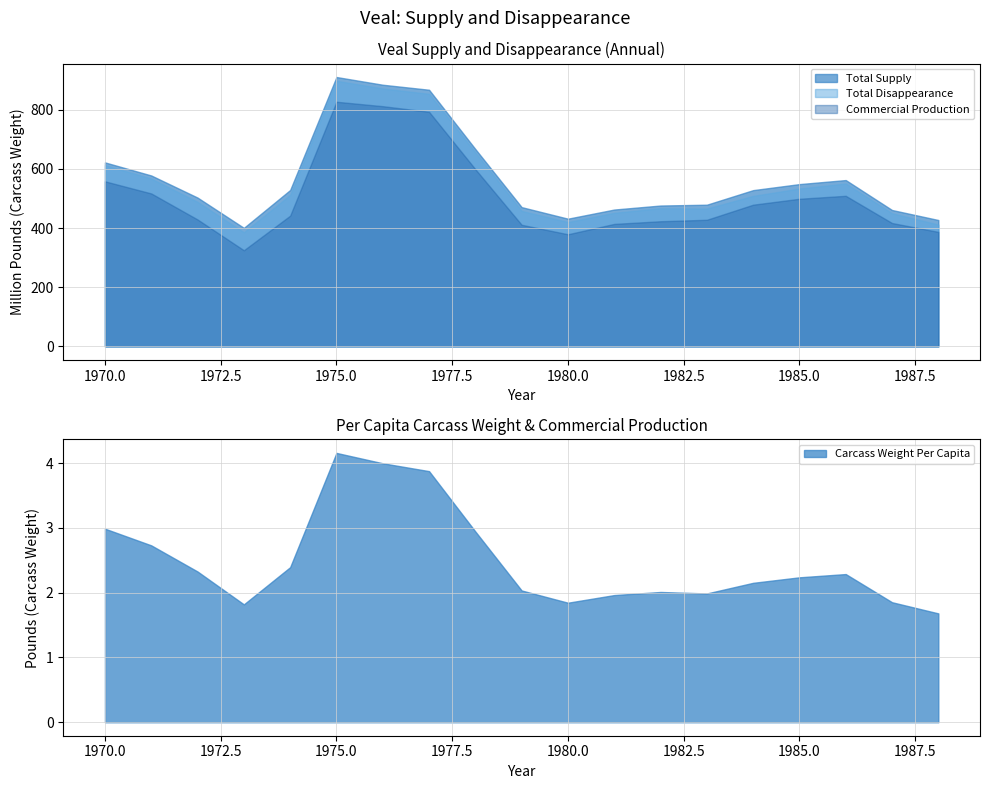

What is the spread (max minus min) of values at 1971?

575.0